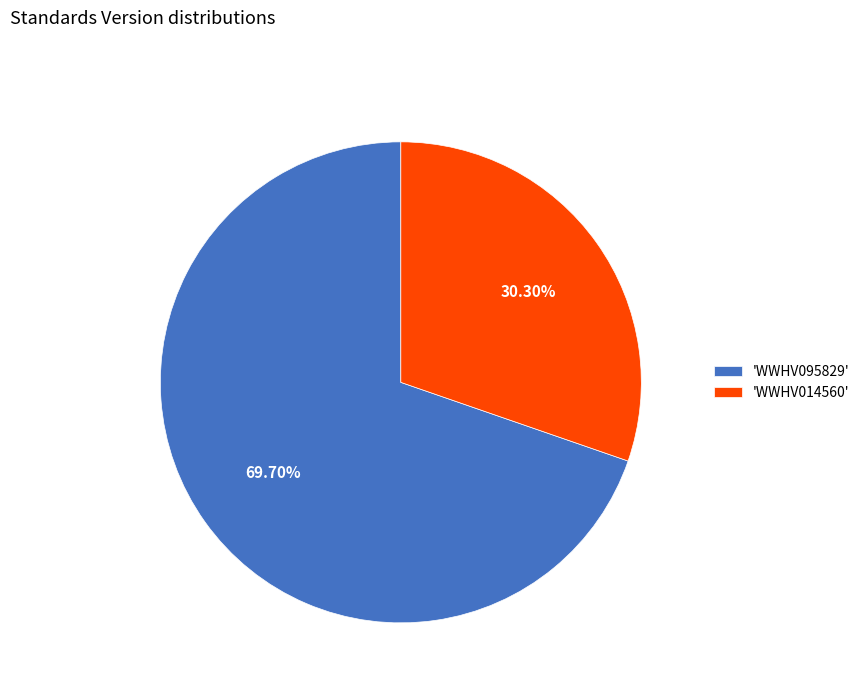

Count the number of slices in the pie.

2